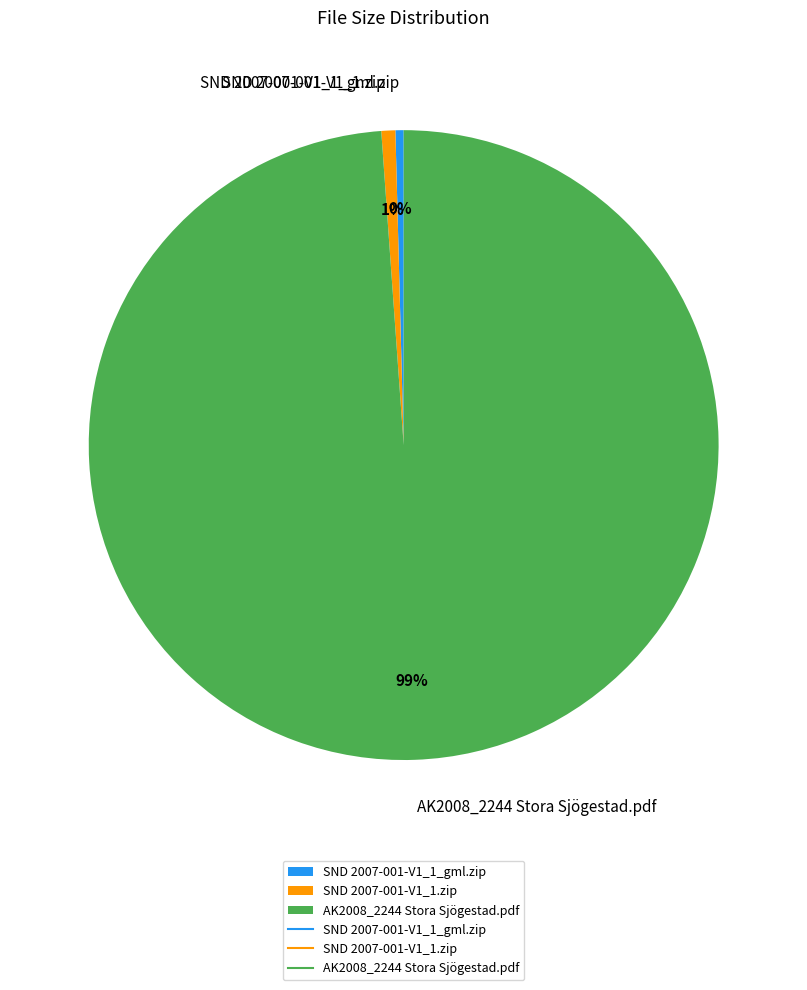

Between AK2008_2244 Stora Sjögestad.pdf and SND 2007-001-V1_1.zip, which is larger?

AK2008_2244 Stora Sjögestad.pdf